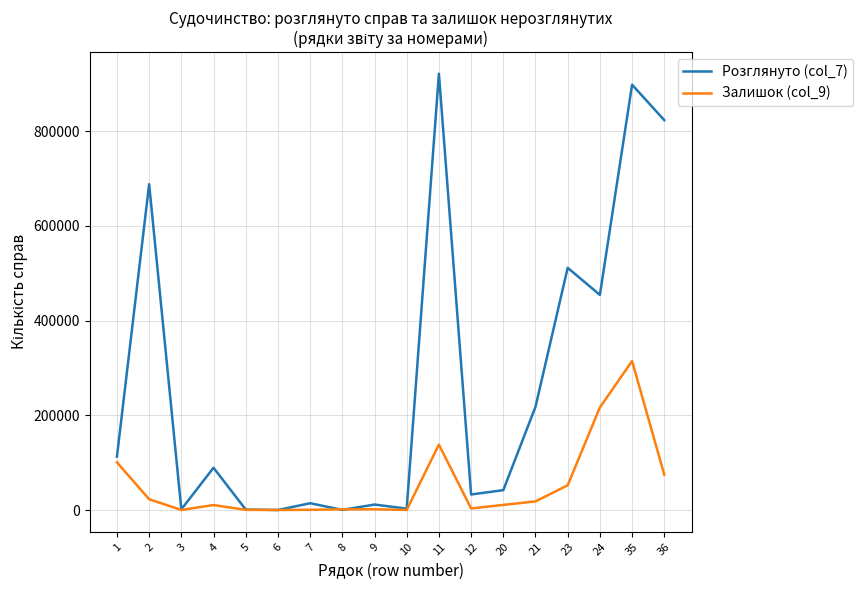

What is the total value across all series at 20?

52720